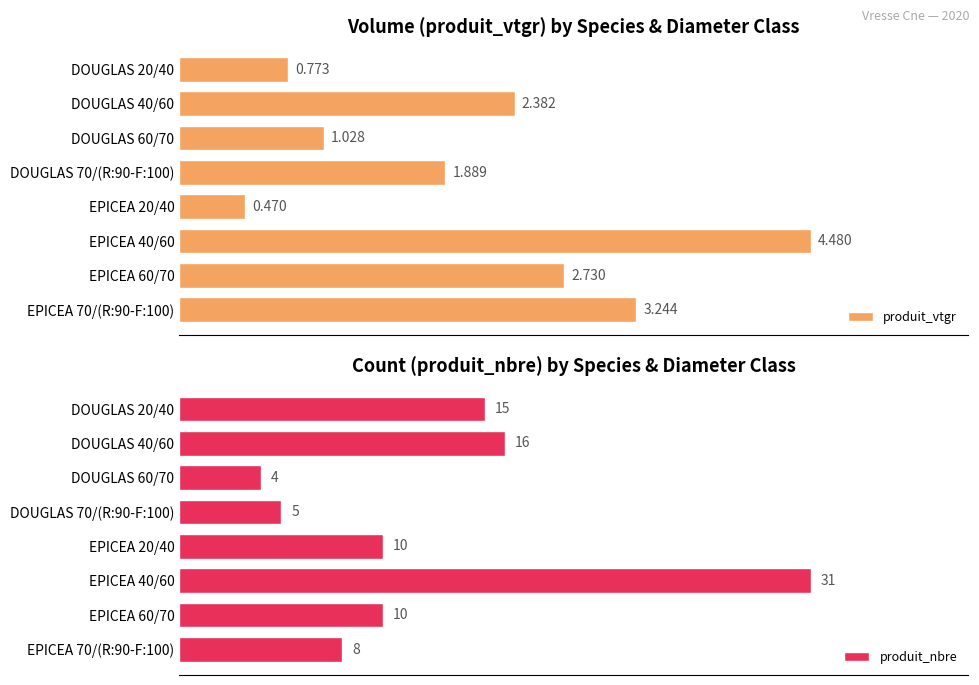

Which has a higher value, 4 or 7?

7